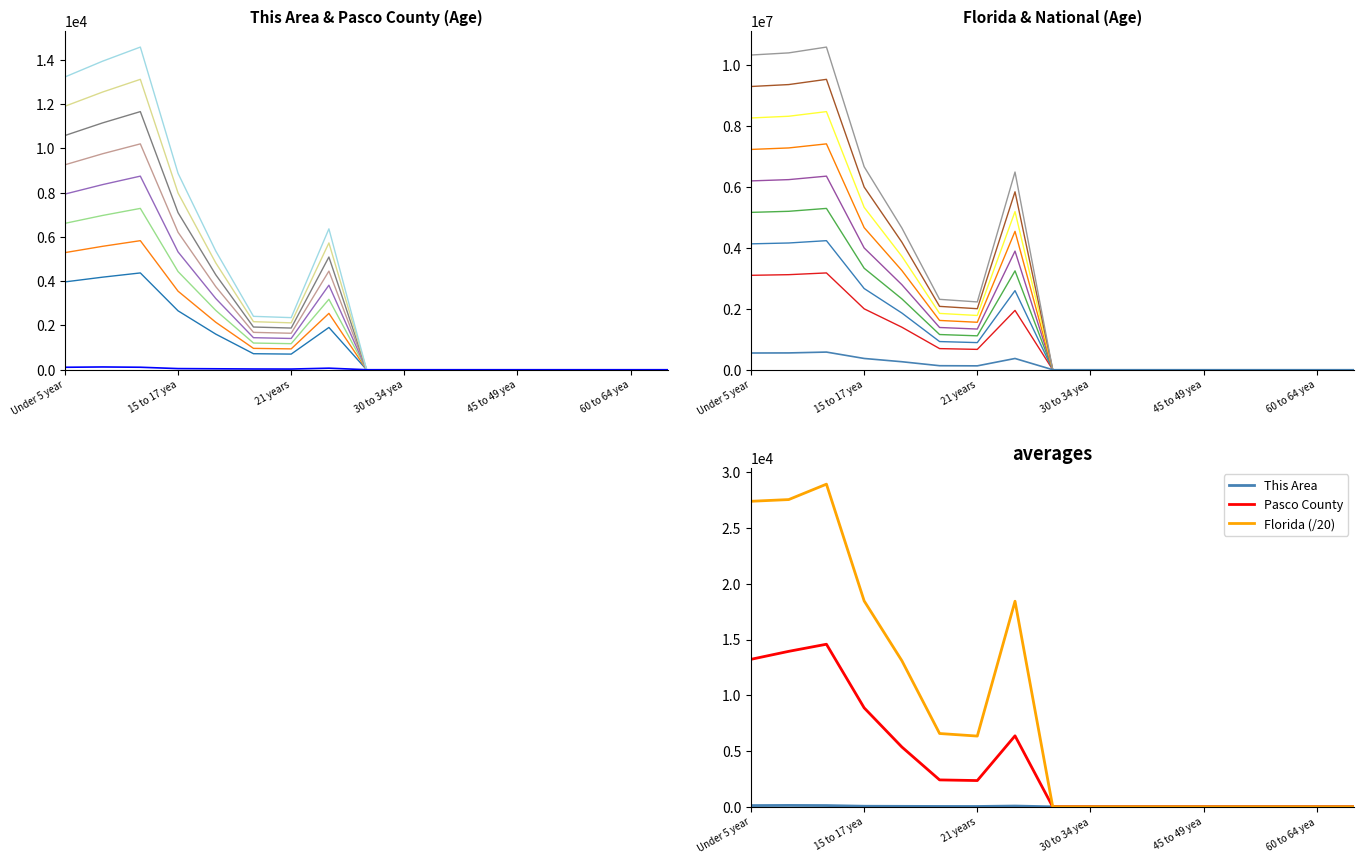

At how many categories does at least one series exceed 216104?

8